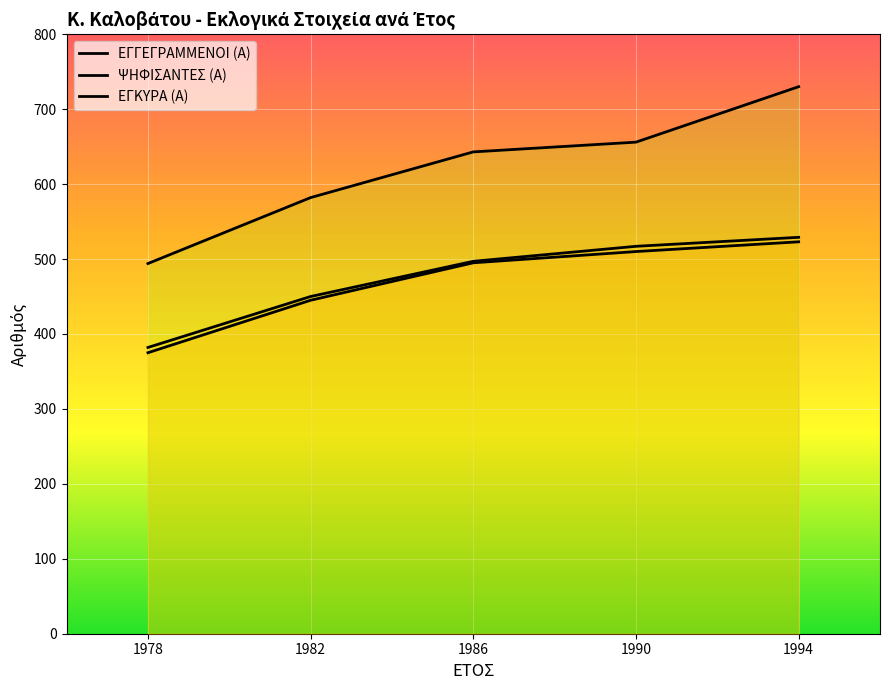

List the series in order of their peak value, lowest first.

ΕΓΚΥΡΑ (Α), ΨΗΦΙΣΑΝΤΕΣ (Α), ΕΓΓΕΓΡΑΜΜΕΝΟΙ (Α)